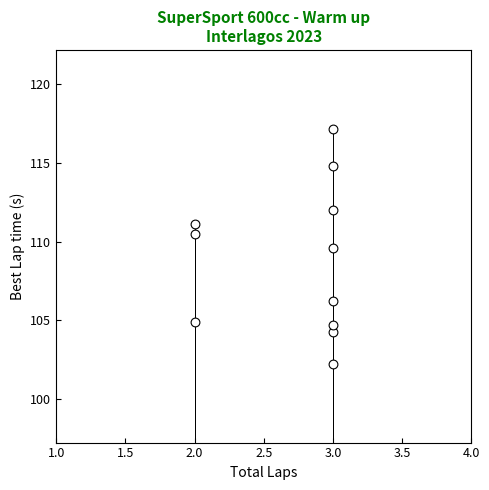

What is the average Y value?

108.9